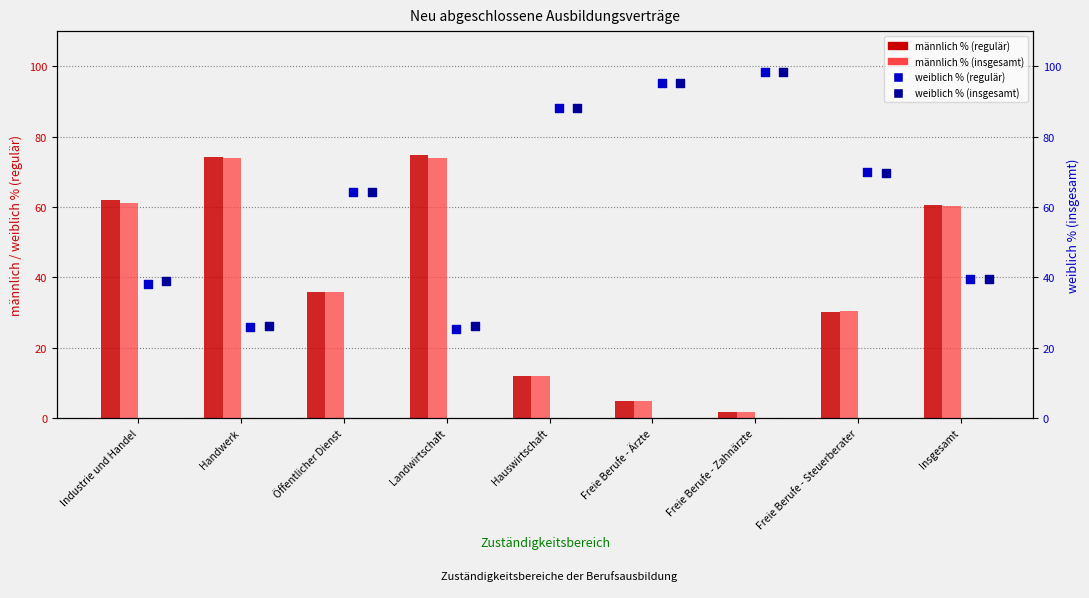

Which series contains the lowest Y value?

männlich % (regulär)